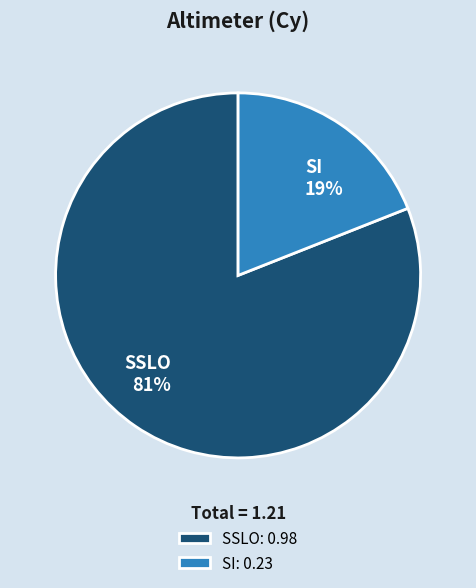

Rank the categories by value from lowest to highest.

SI, SSLO